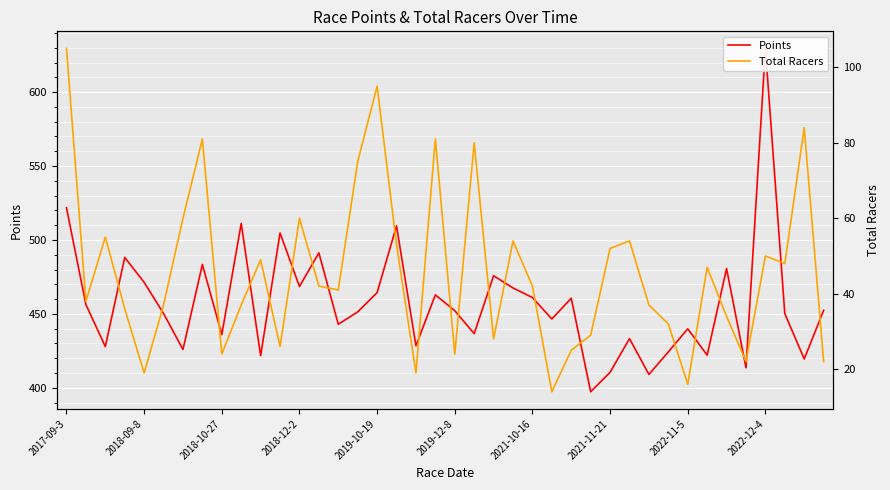

What is the lowest value of the Total Racers series?

14.0